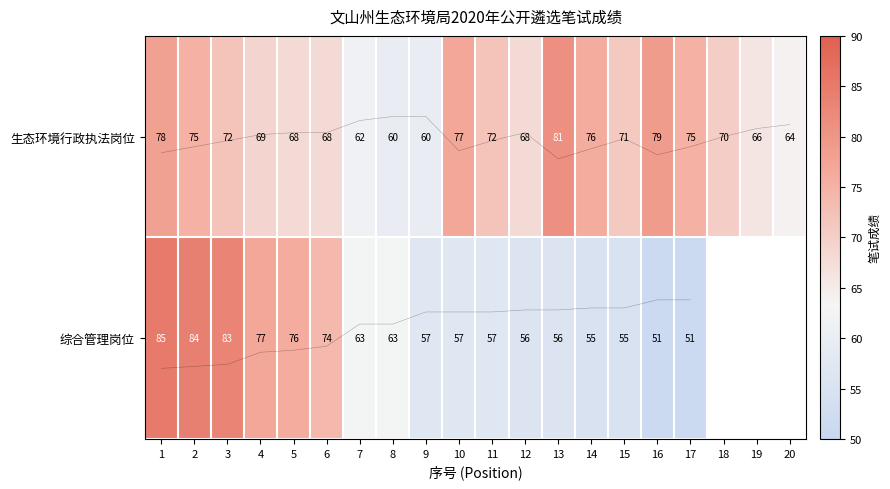

Which series has the widest spread of values?

综合管理岗位